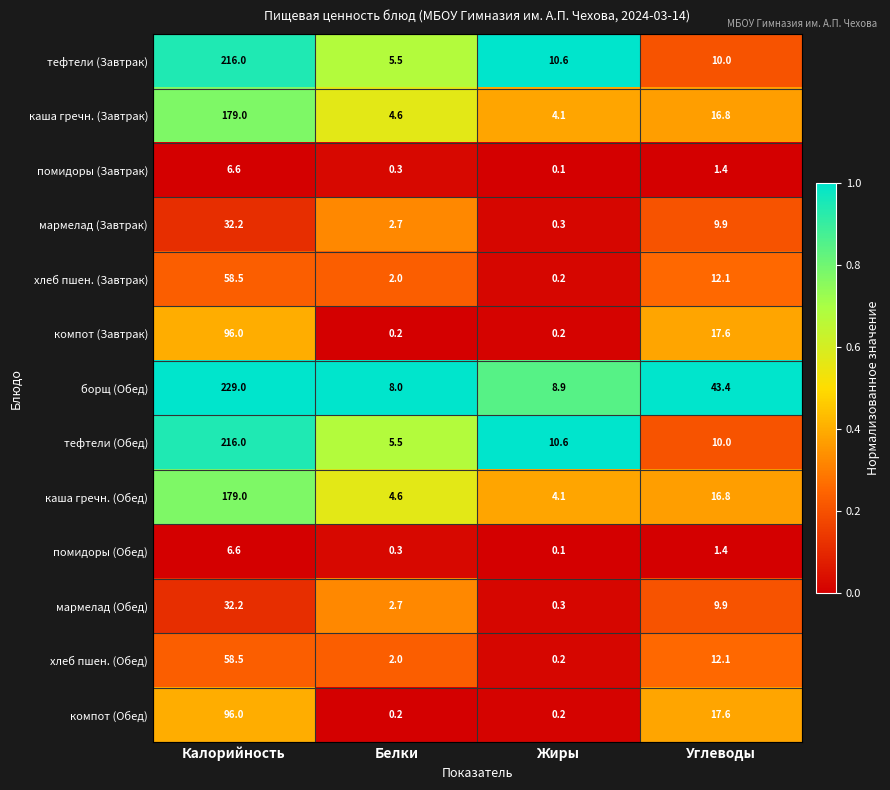

Read the тефтели (Завтрак) value at Жиры.

10.6